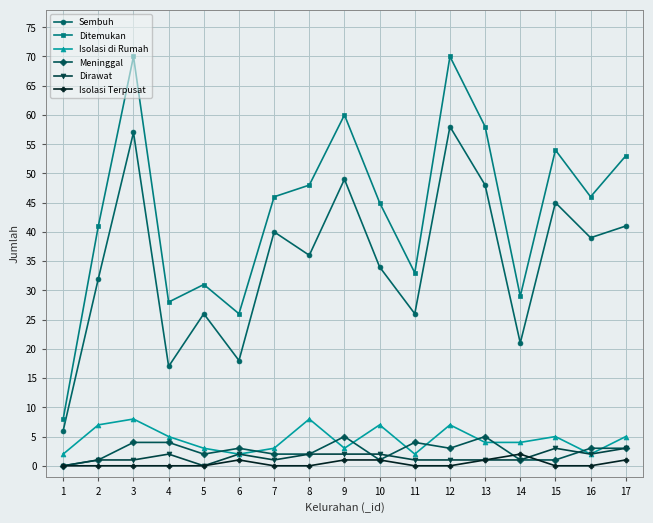

How many distinct data groups are displayed?

6